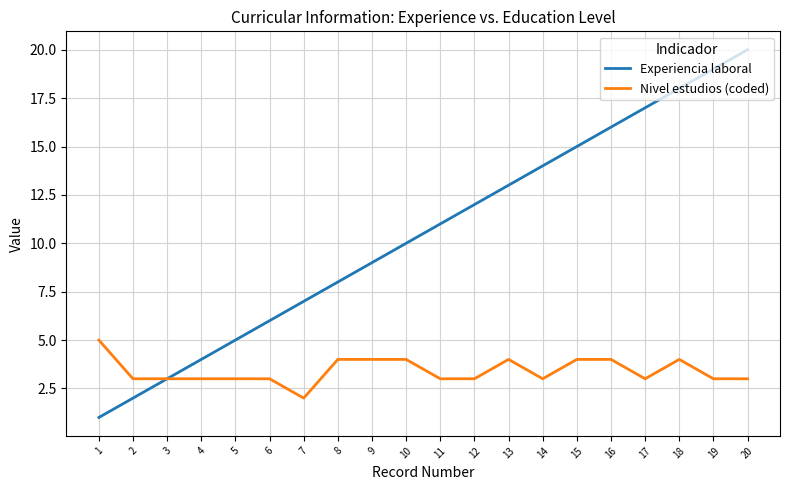

Which series has the largest range (max minus min)?

Experiencia laboral